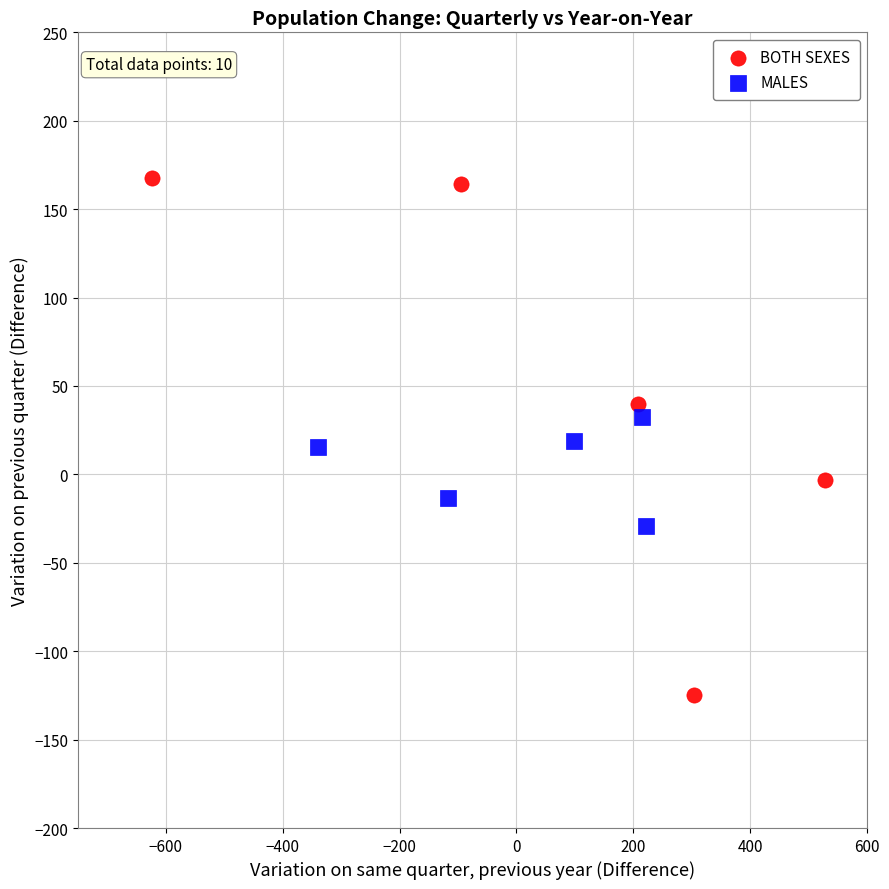

Which series has the widest spread of Y values?

BOTH SEXES